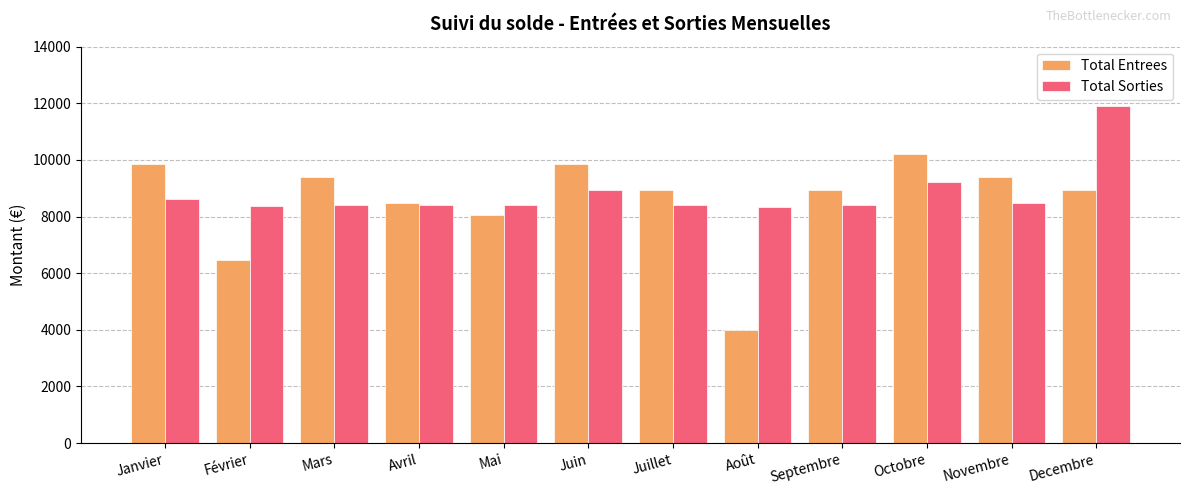

What is the average value of the Total Sorties series?

8829.1